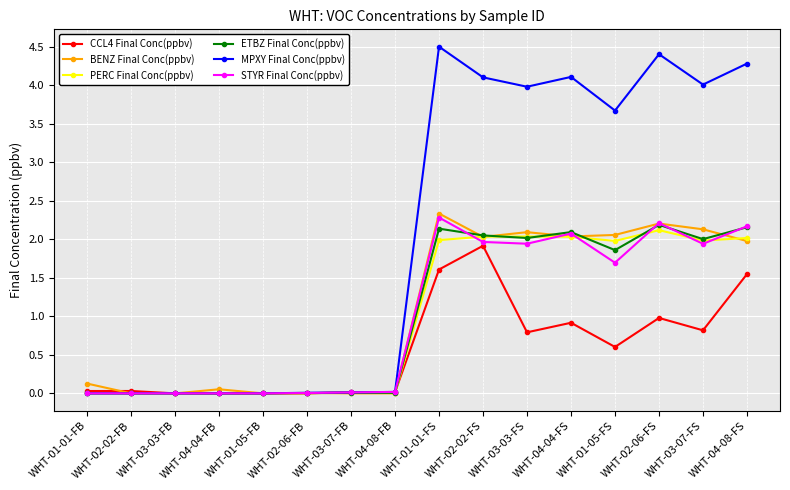

True or false: PERC Final Conc(ppbv) has more than 0 interior local peaks.

True